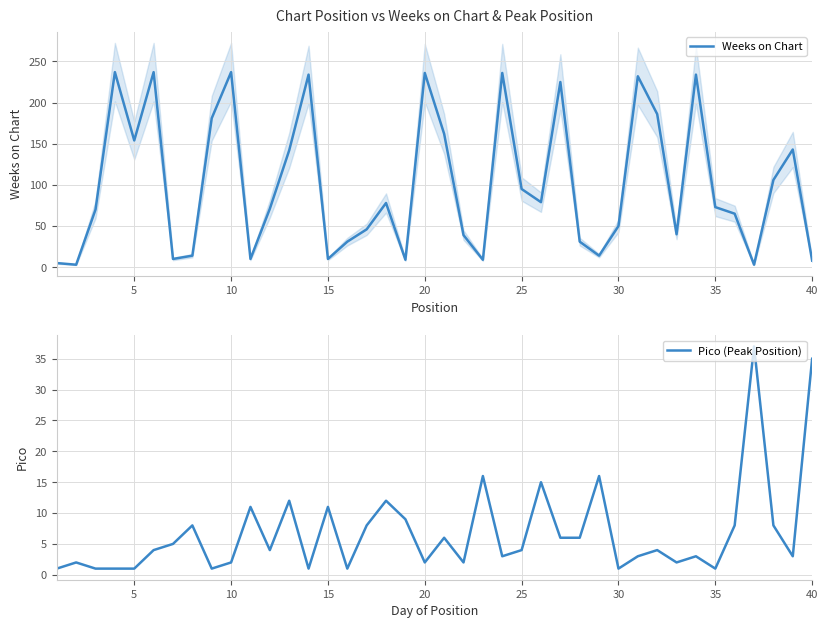

The Weeks on Chart series shows 10 at 15. True or false?

True